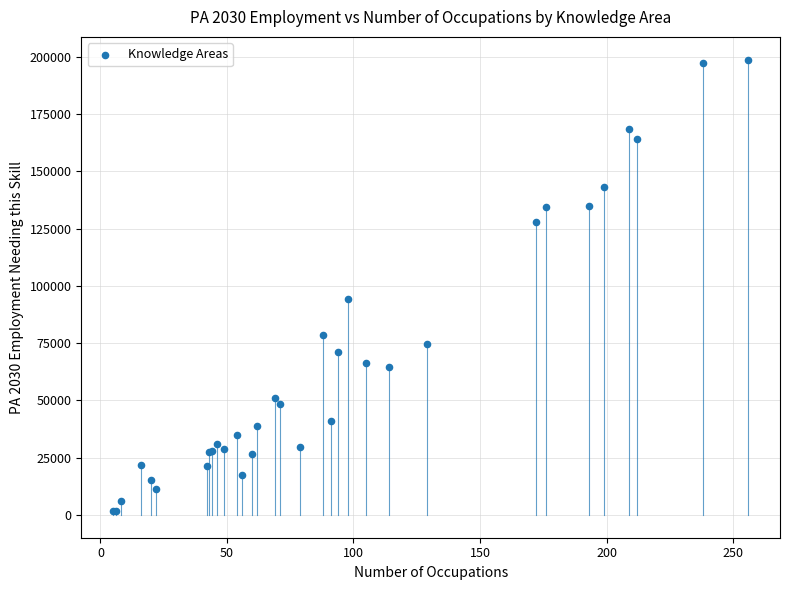

What Y value in the scatter plot is closest to 100140?

94460